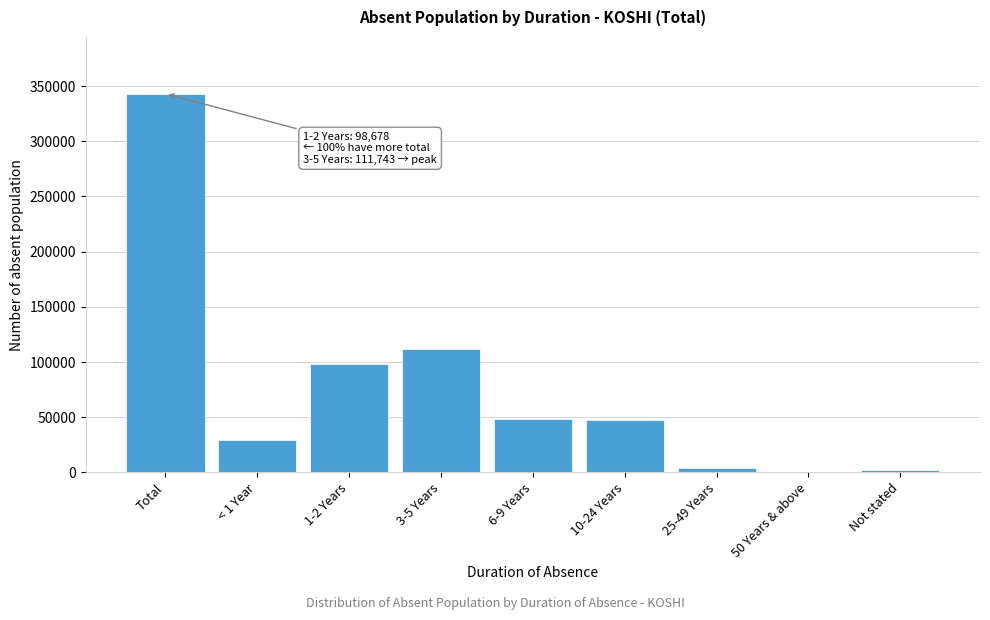

Which label corresponds to the largest value in the chart?

Total